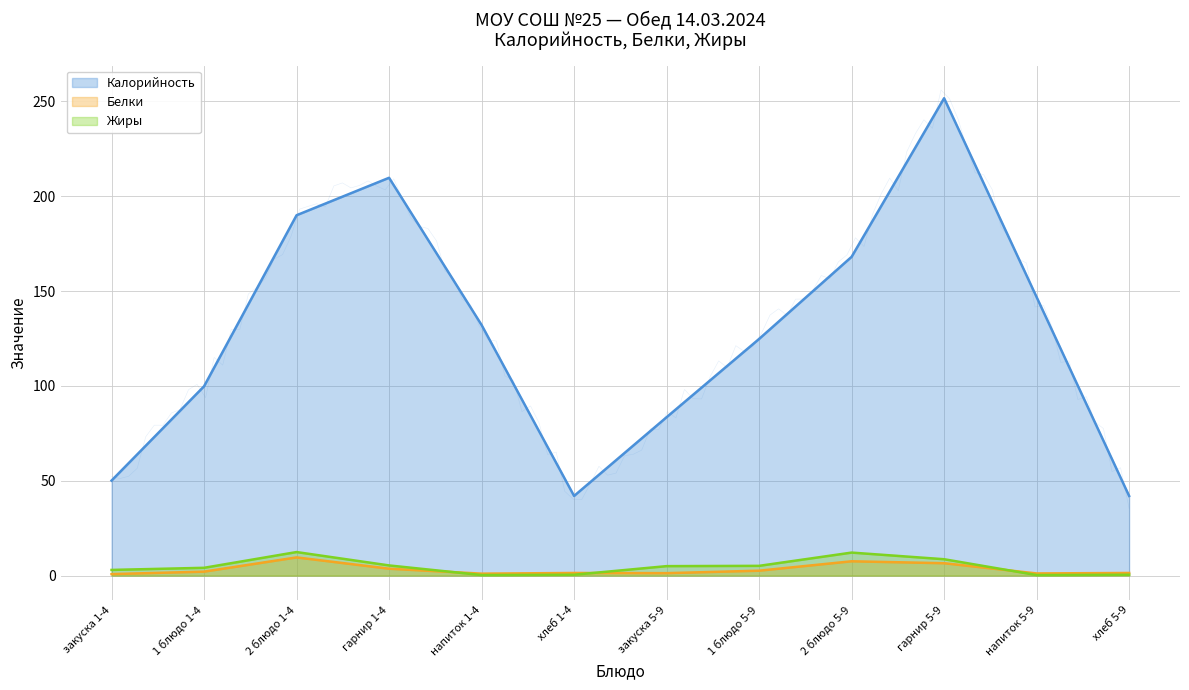

Where does the Жиры series first go above 5?

2 блюдо 1-4